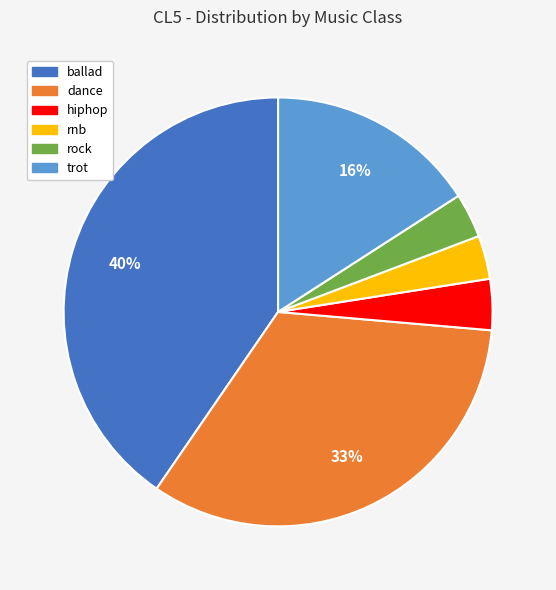

To the nearest percent, what is the difference between the trot and dance slice percentages?

17%